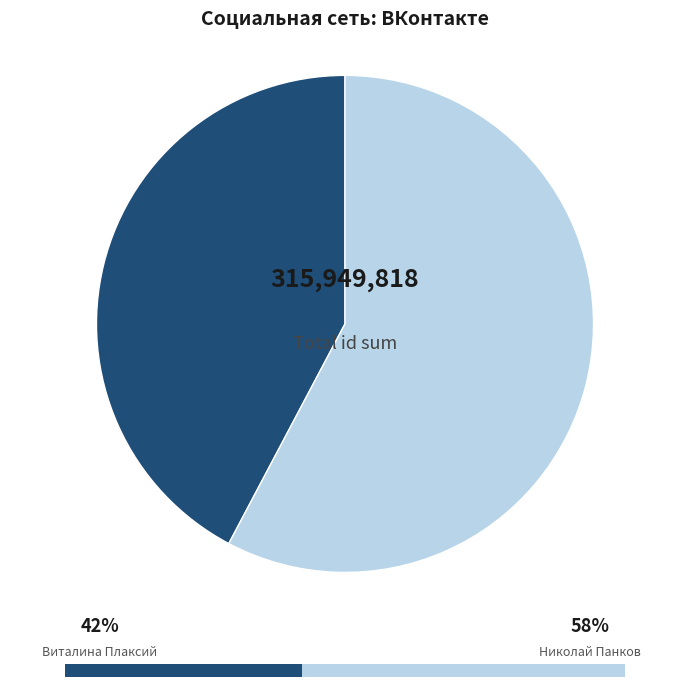

Does any single category account for the majority?

Yes